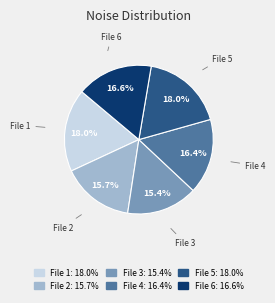

Does File 2 represent more than half of the total?

No